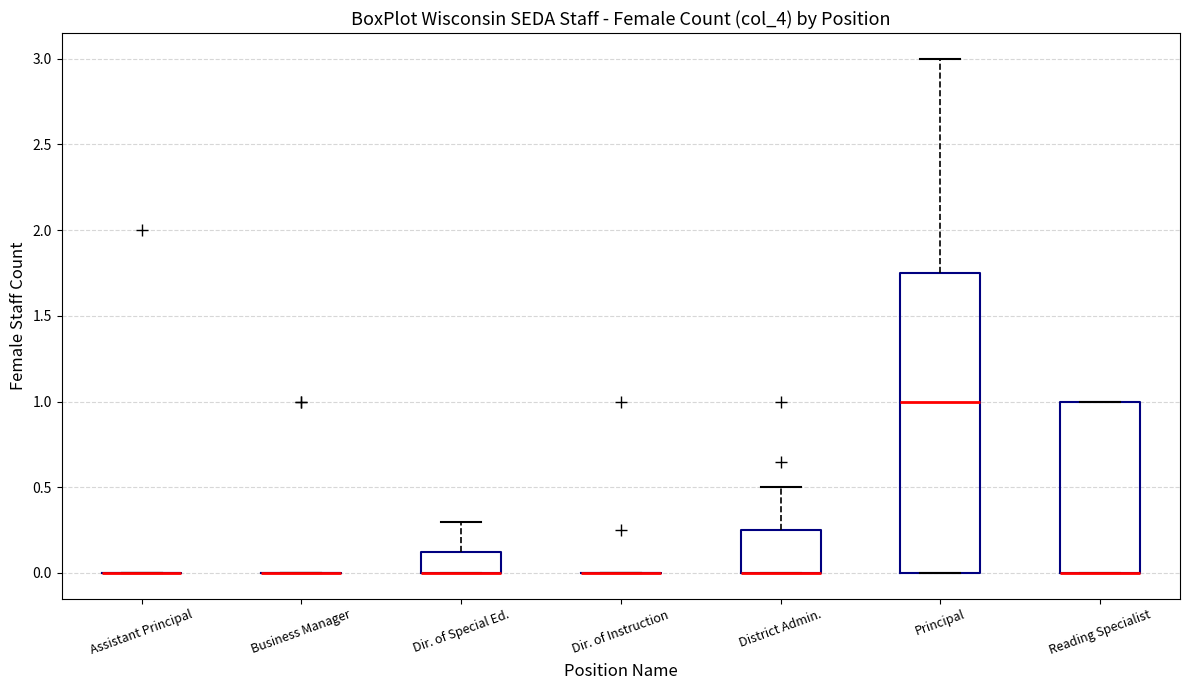

Comparing the boxes themselves (not the whiskers), which one is the tallest?

Principal